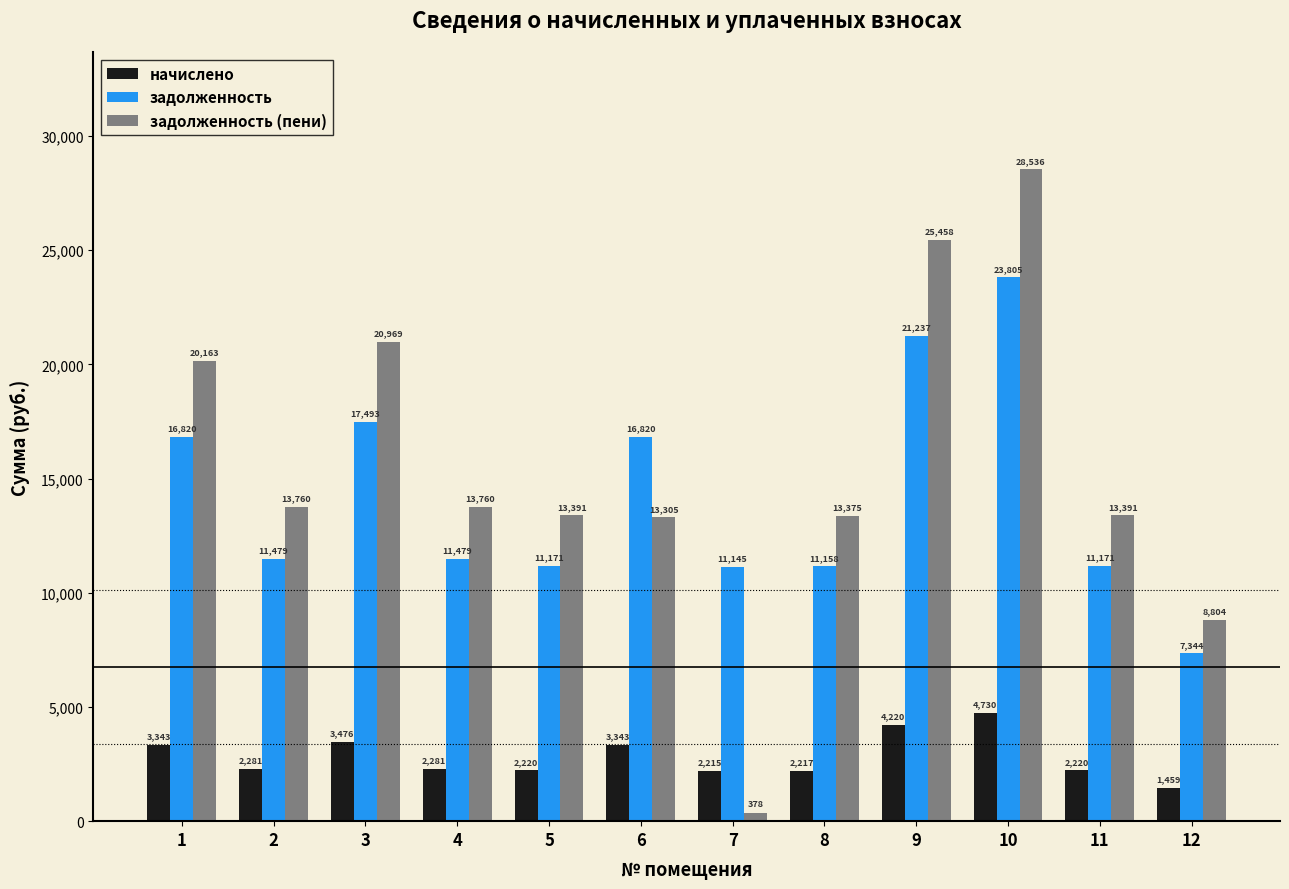

What is the value of the задолженность bar at the 3rd from the left?

17493.2